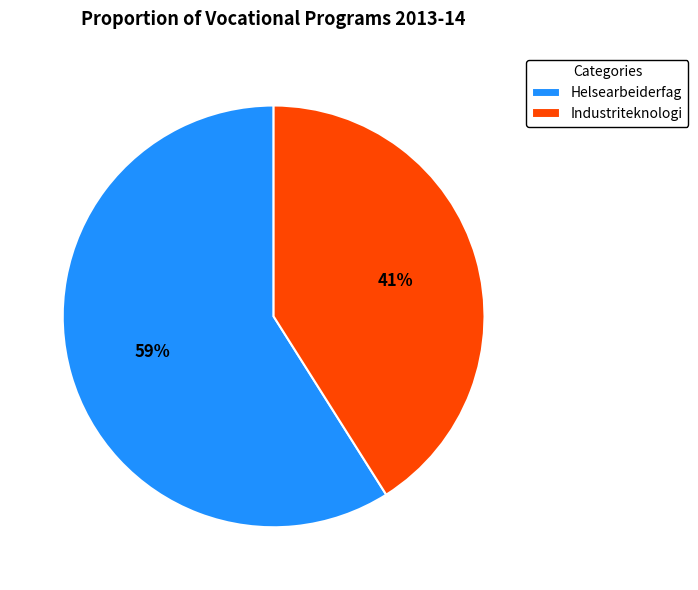

Do Industriteknologi and Helsearbeiderfag together represent more than half of the pie?

Yes